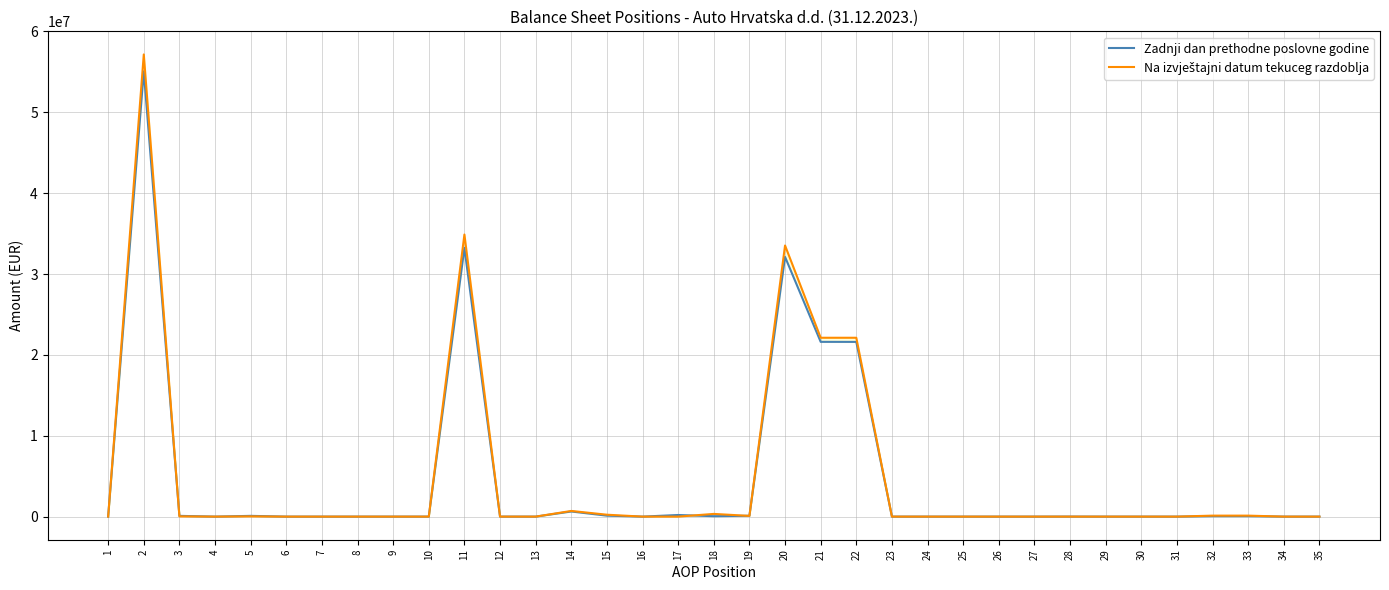

True or false: Na izvještajni datum tekuceg razdoblja has a value of 87310 at 19.

True